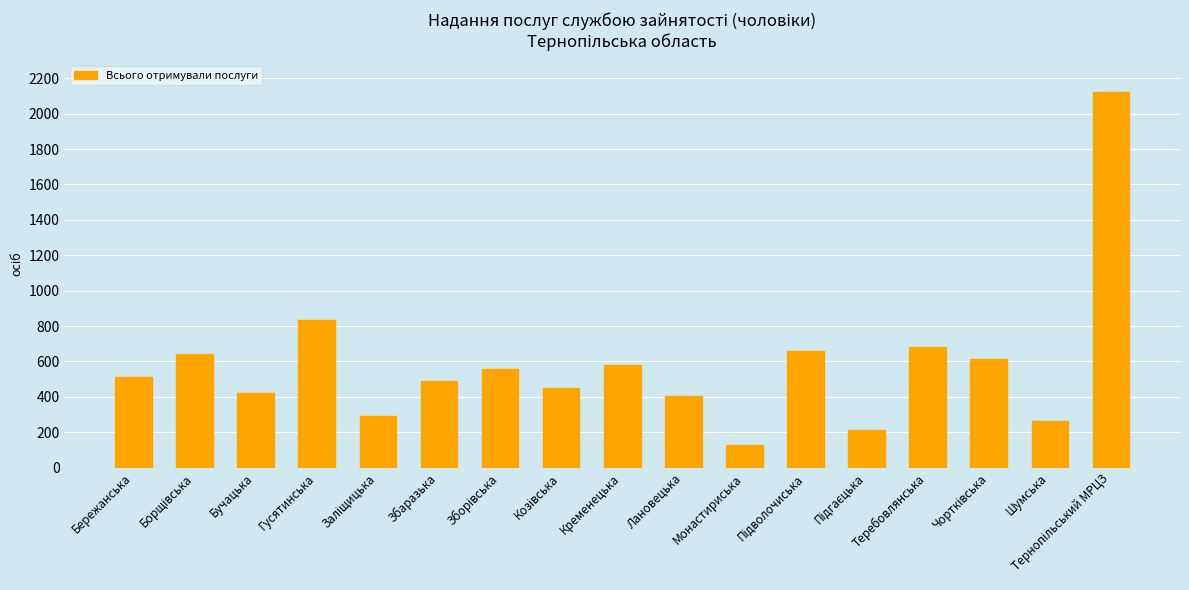

Reading left to right, what are all the values shown in this chart?

514	642	423	836	294	492	555	448	581	403	128	658	210	684	613	266	2120